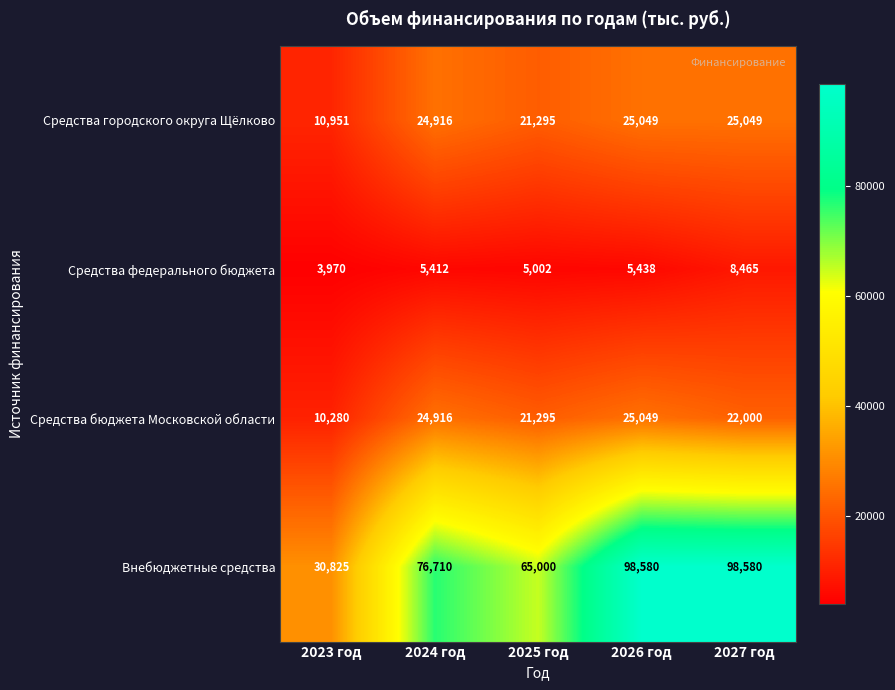

Reading left to right, extract all data points from this chart.

Средства городского округа Щёлково: 2023 год=10951	2024 год=24916	2025 год=21295	2026 год=25049	2027 год=25049
Средства федерального бюджета: 2023 год=3970	2024 год=5412	2025 год=5002	2026 год=5438	2027 год=8465
Средства бюджета Московской области: 2023 год=10280	2024 год=24916	2025 год=21295	2026 год=25049	2027 год=22000
Внебюджетные средства: 2023 год=30825	2024 год=76710	2025 год=65000	2026 год=98580	2027 год=98580